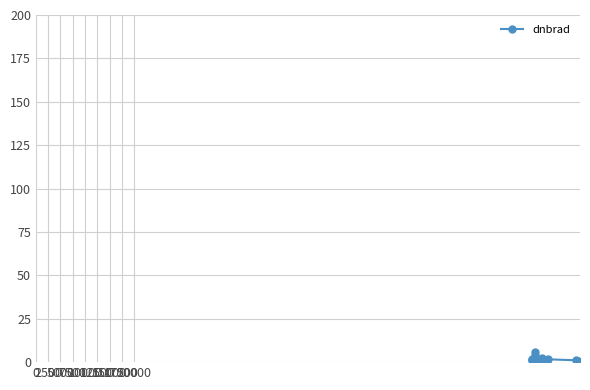

What is the average value?

1.6